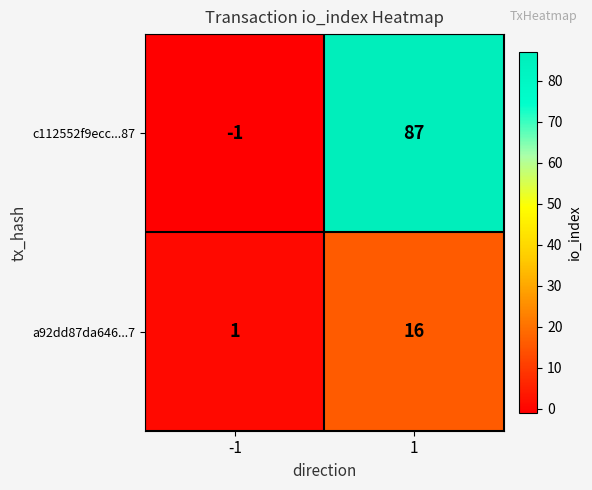

Which category has the lowest value across all series?

-1